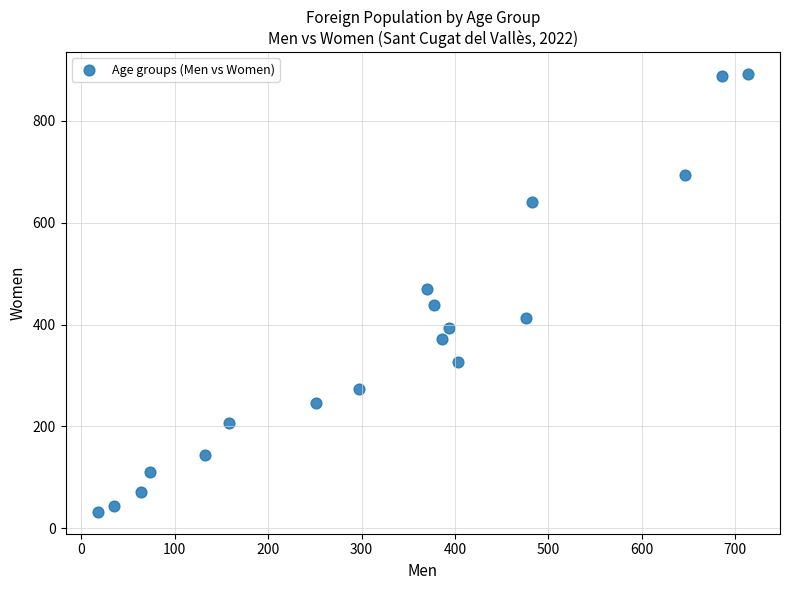

What is the range of X values (max minus min)?

695